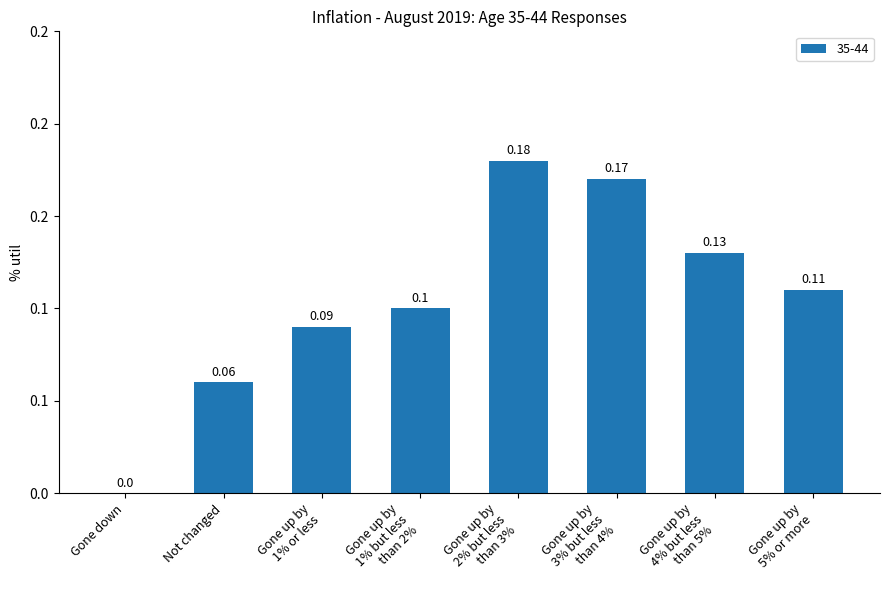

Which category has the highest value across all series?

Gone up by
2% but less
than 3%